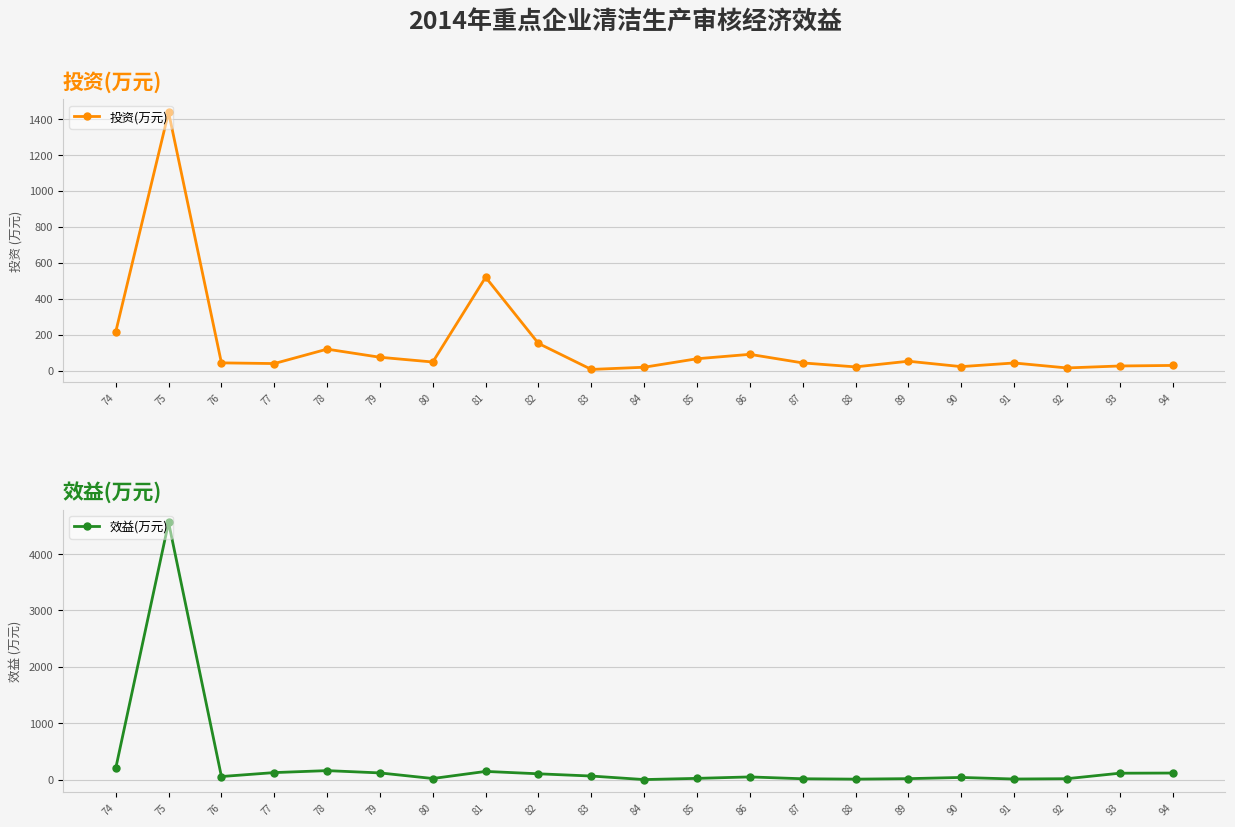

At which category does 效益(万元) reach its first local valley?

76